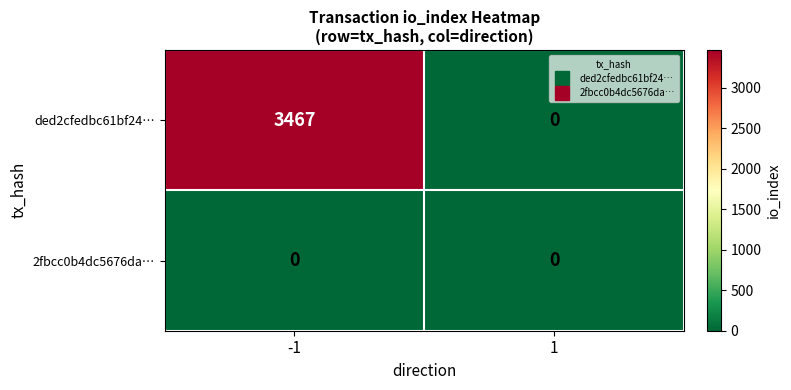

List the series in order of their peak value, lowest first.

2fbcc0b4dc5676da…, ded2cfedbc61bf24…